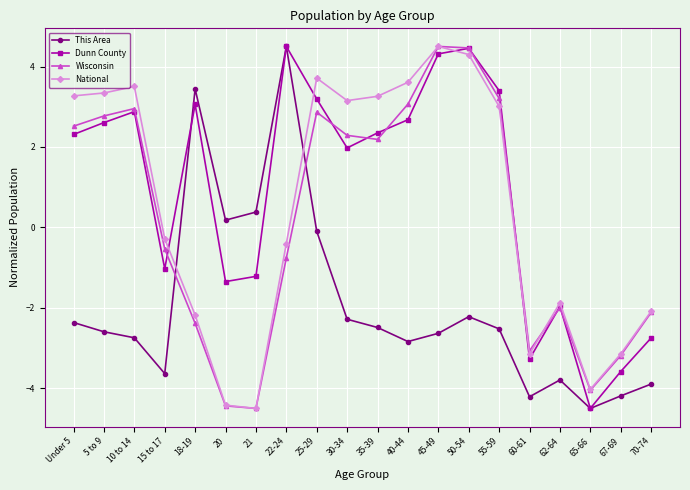

Which series changed the most between 5 to 9 and 21?

National